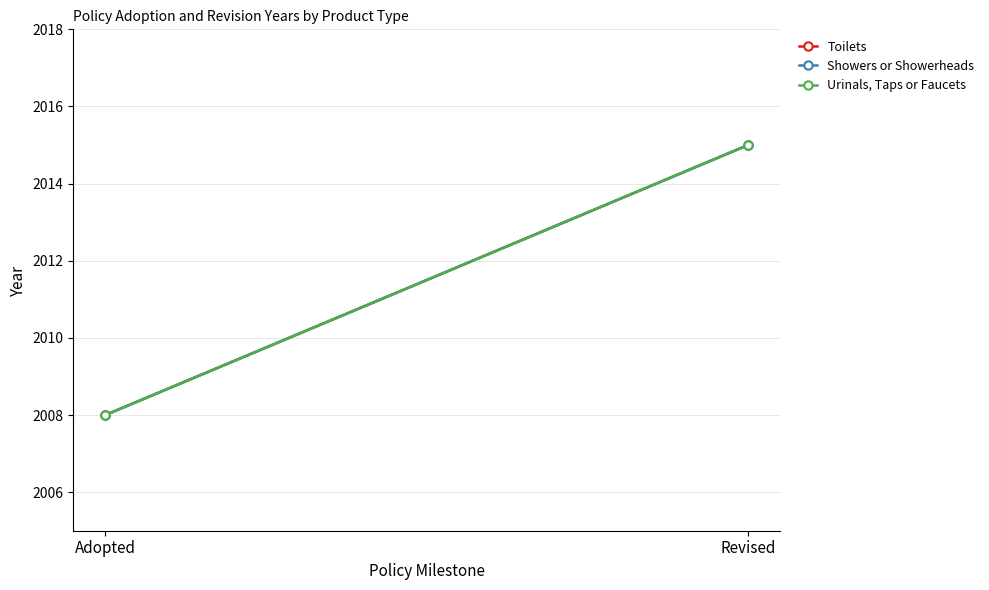

At how many categories does at least one series exceed 2010?

1